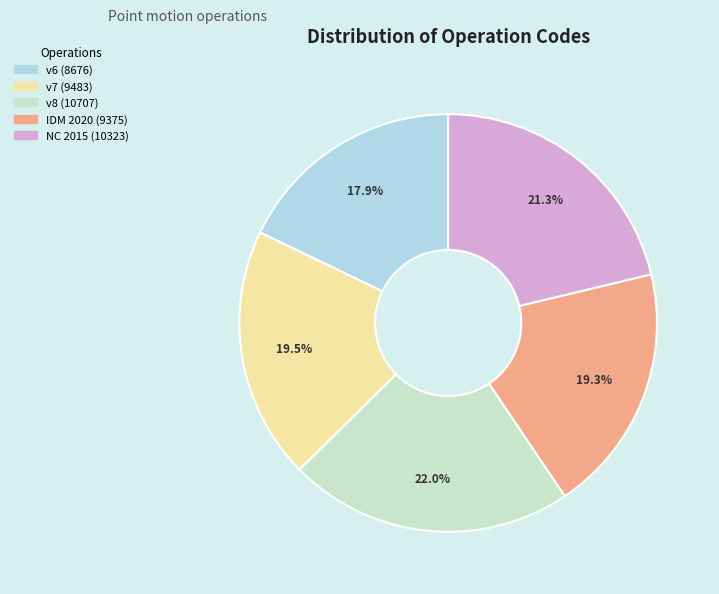

To the nearest percent, what is the average slice percentage?

20%